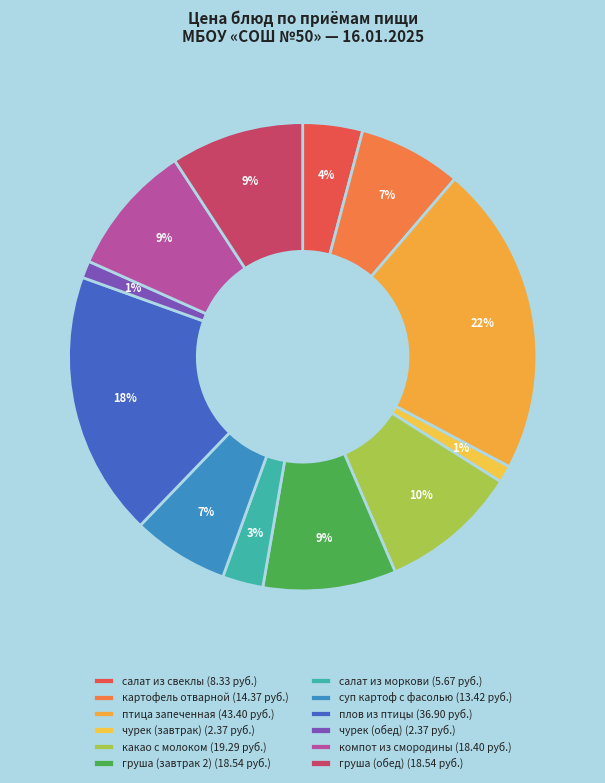

How many segments does this pie chart have?

12